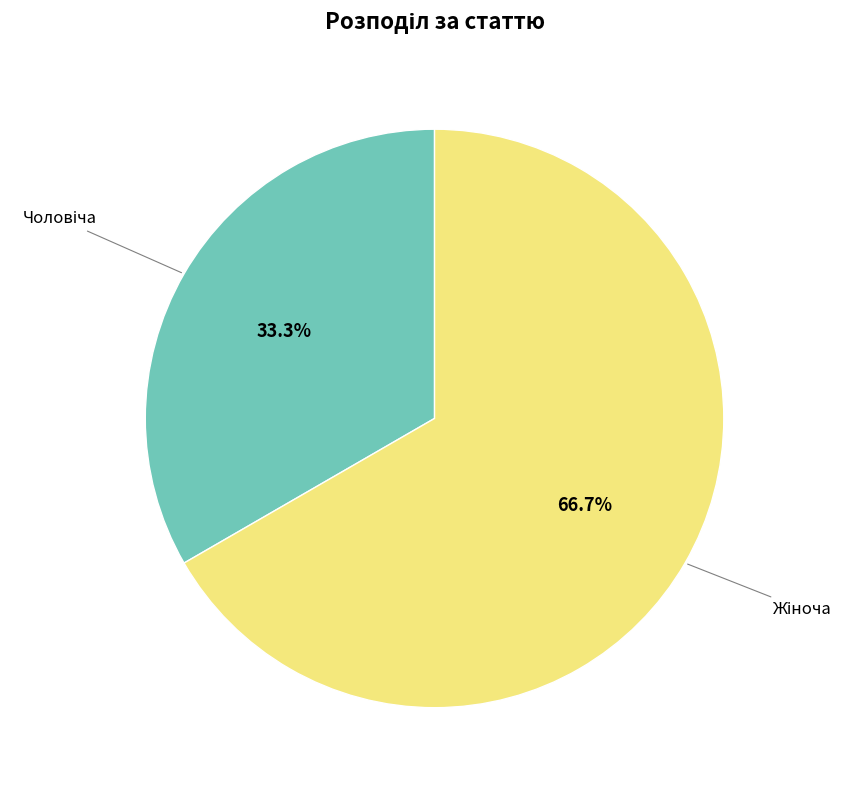

Which slice is the largest?

Жіноча